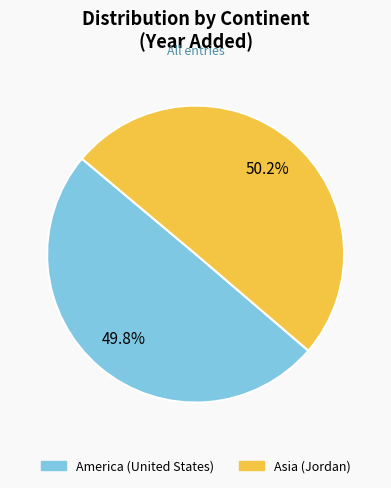

What is the ratio of the value at America (United States) to the value at Asia (Jordan)?

1.0